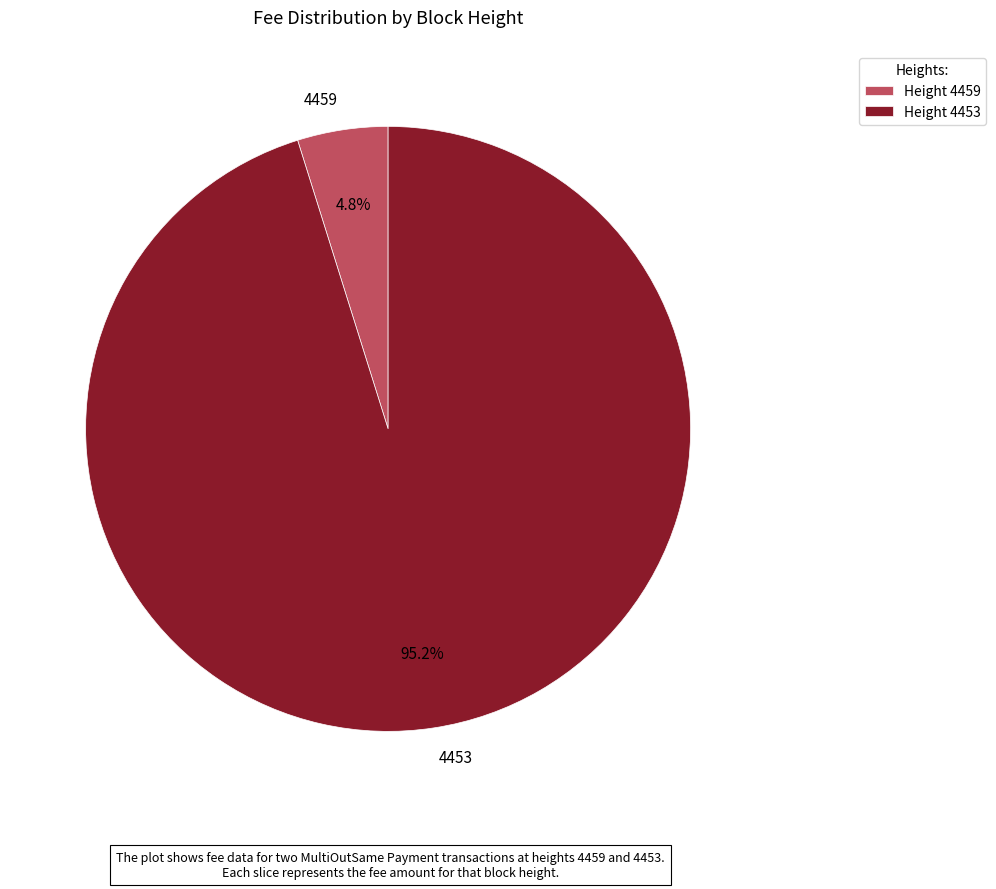

How many slices are in this pie chart?

2